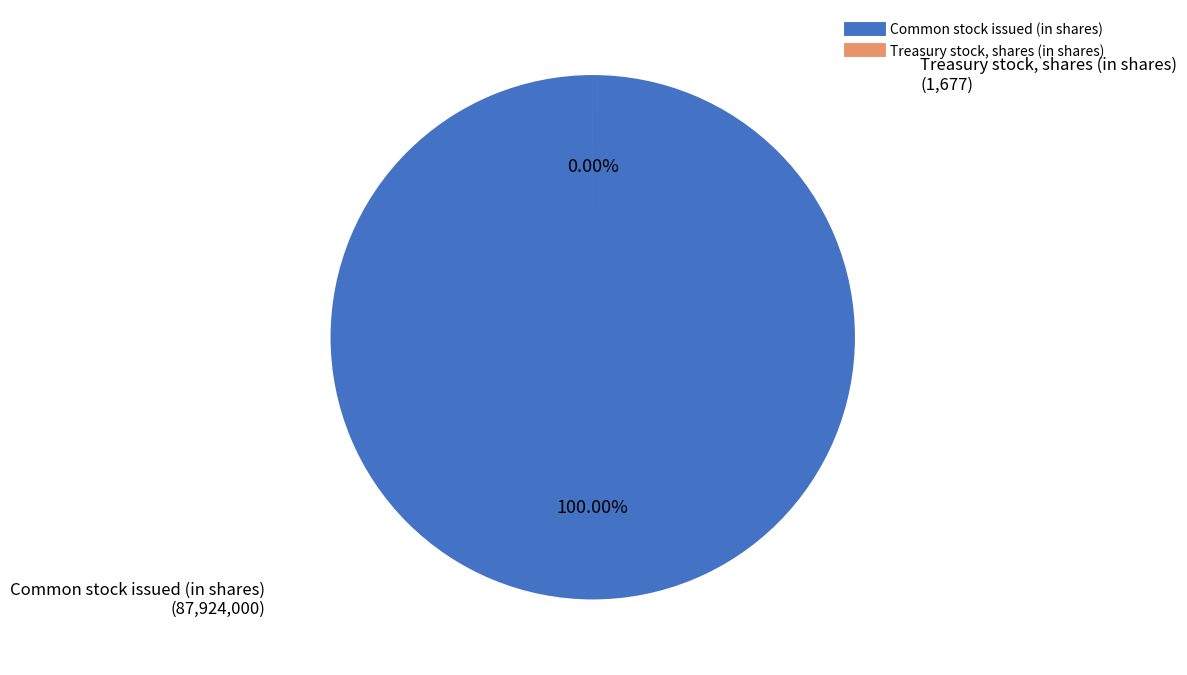

What is the change in value from Common stock issued (in shares) to Treasury stock, shares (in shares)?

-87922323